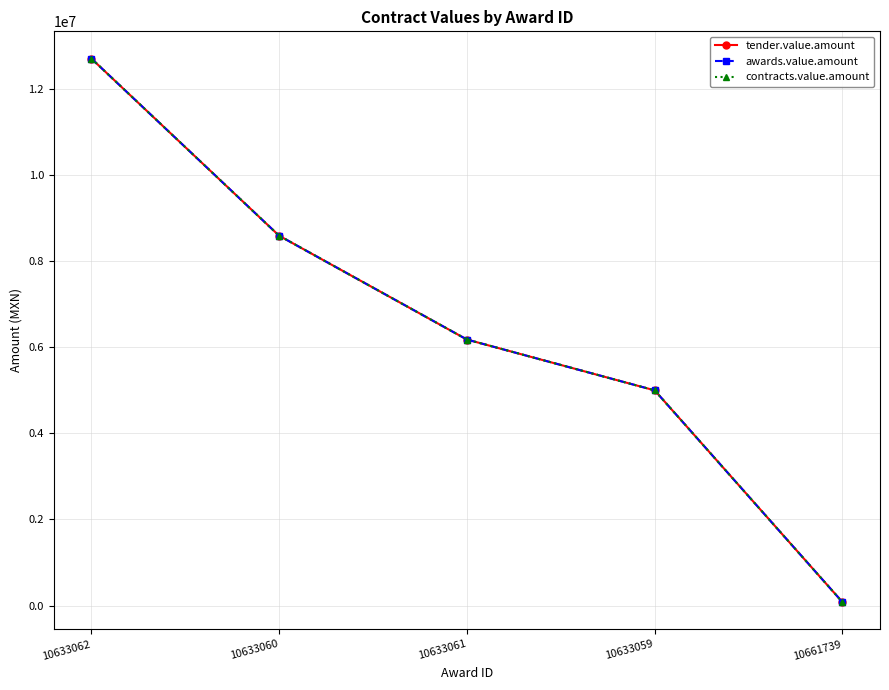

What is the greatest value displayed?

12702058.2